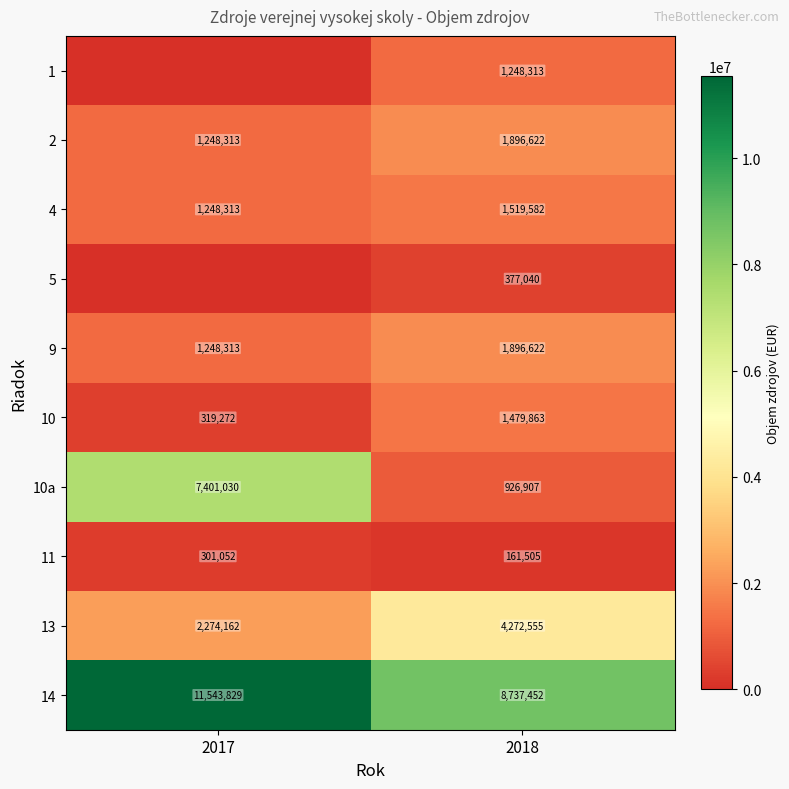

How many values in the 2 series are below 1896622?

1